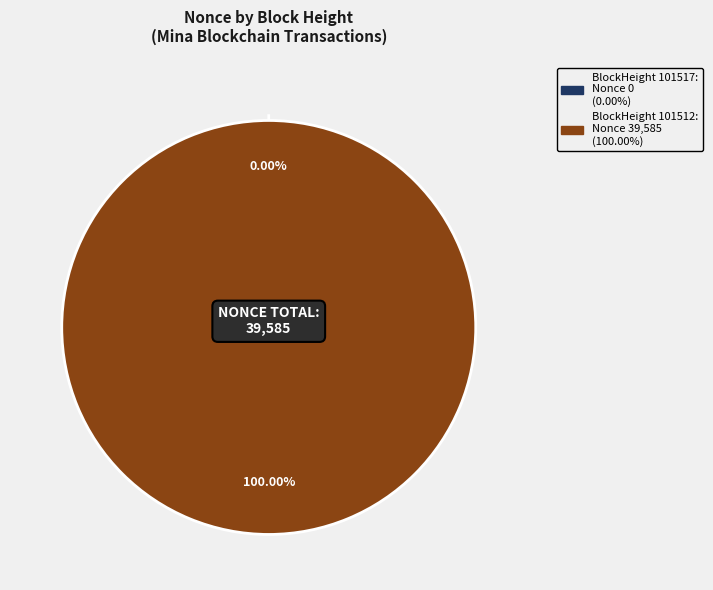

To the nearest percent, what is the difference between the largest and smallest slice percentages?

100%